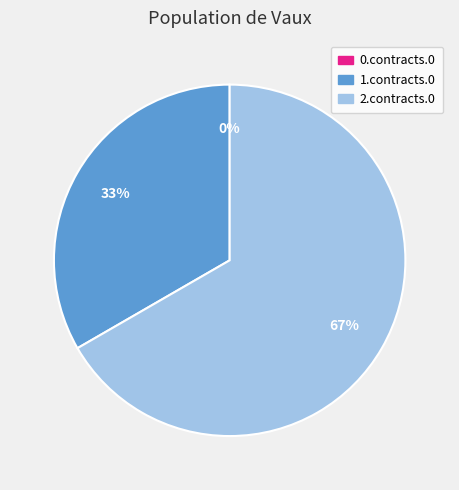

To the nearest percent, what portion does 1.contracts.0.value.exchangeRates.0 represent?

33%